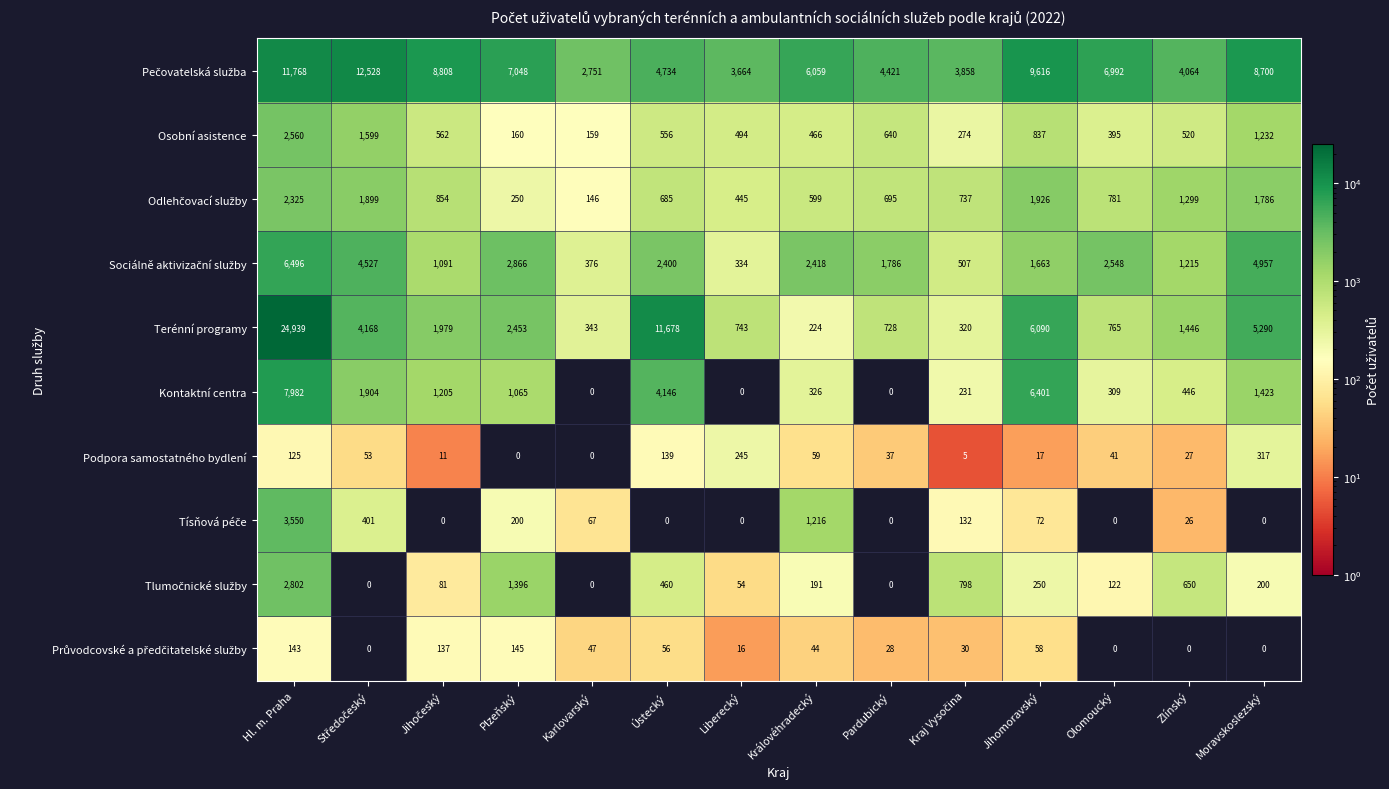

What is the average value of the Kontaktní centra series?

1817